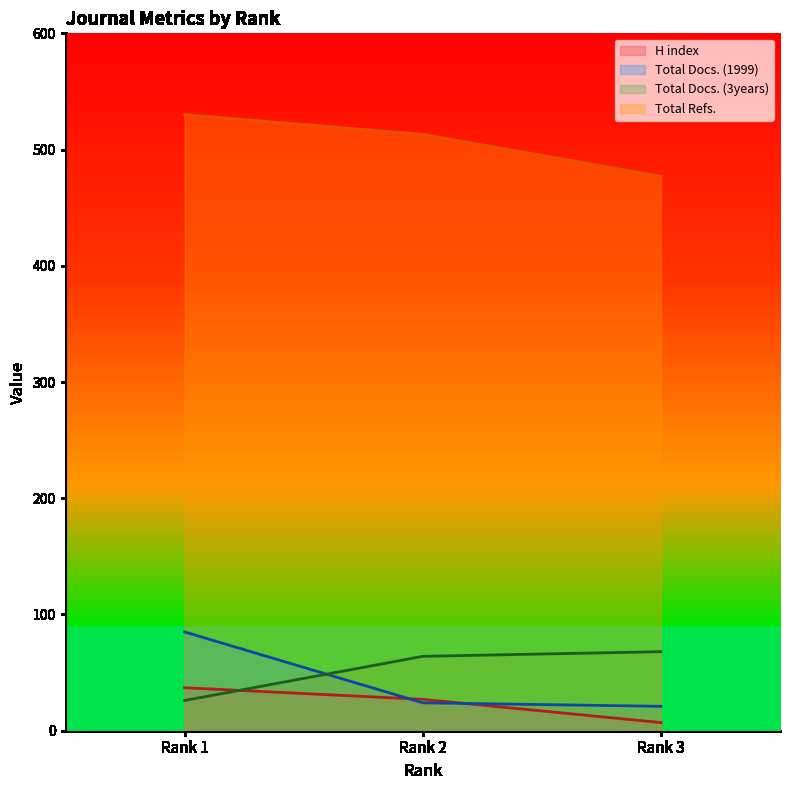

The value of Total Refs. at Rank 3 is 99. True or false?

False